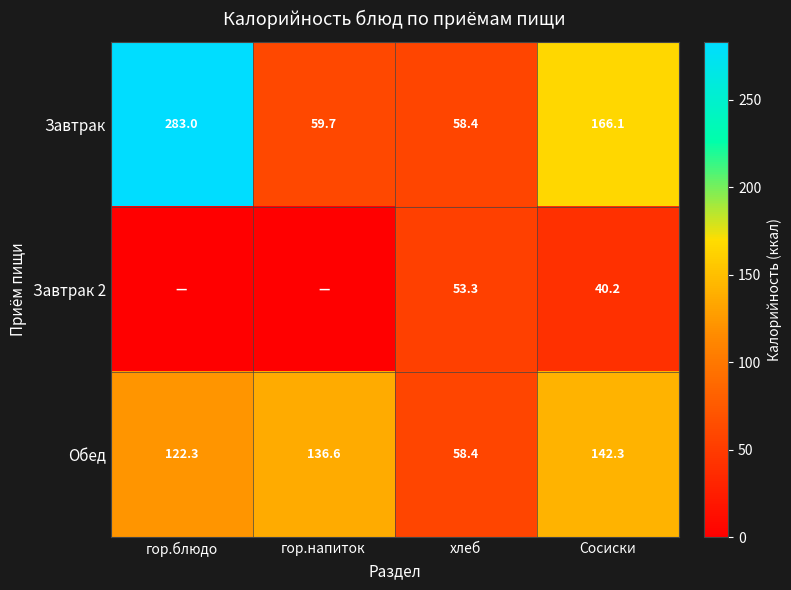

The Обед series shows 58.4 at хлеб. True or false?

True